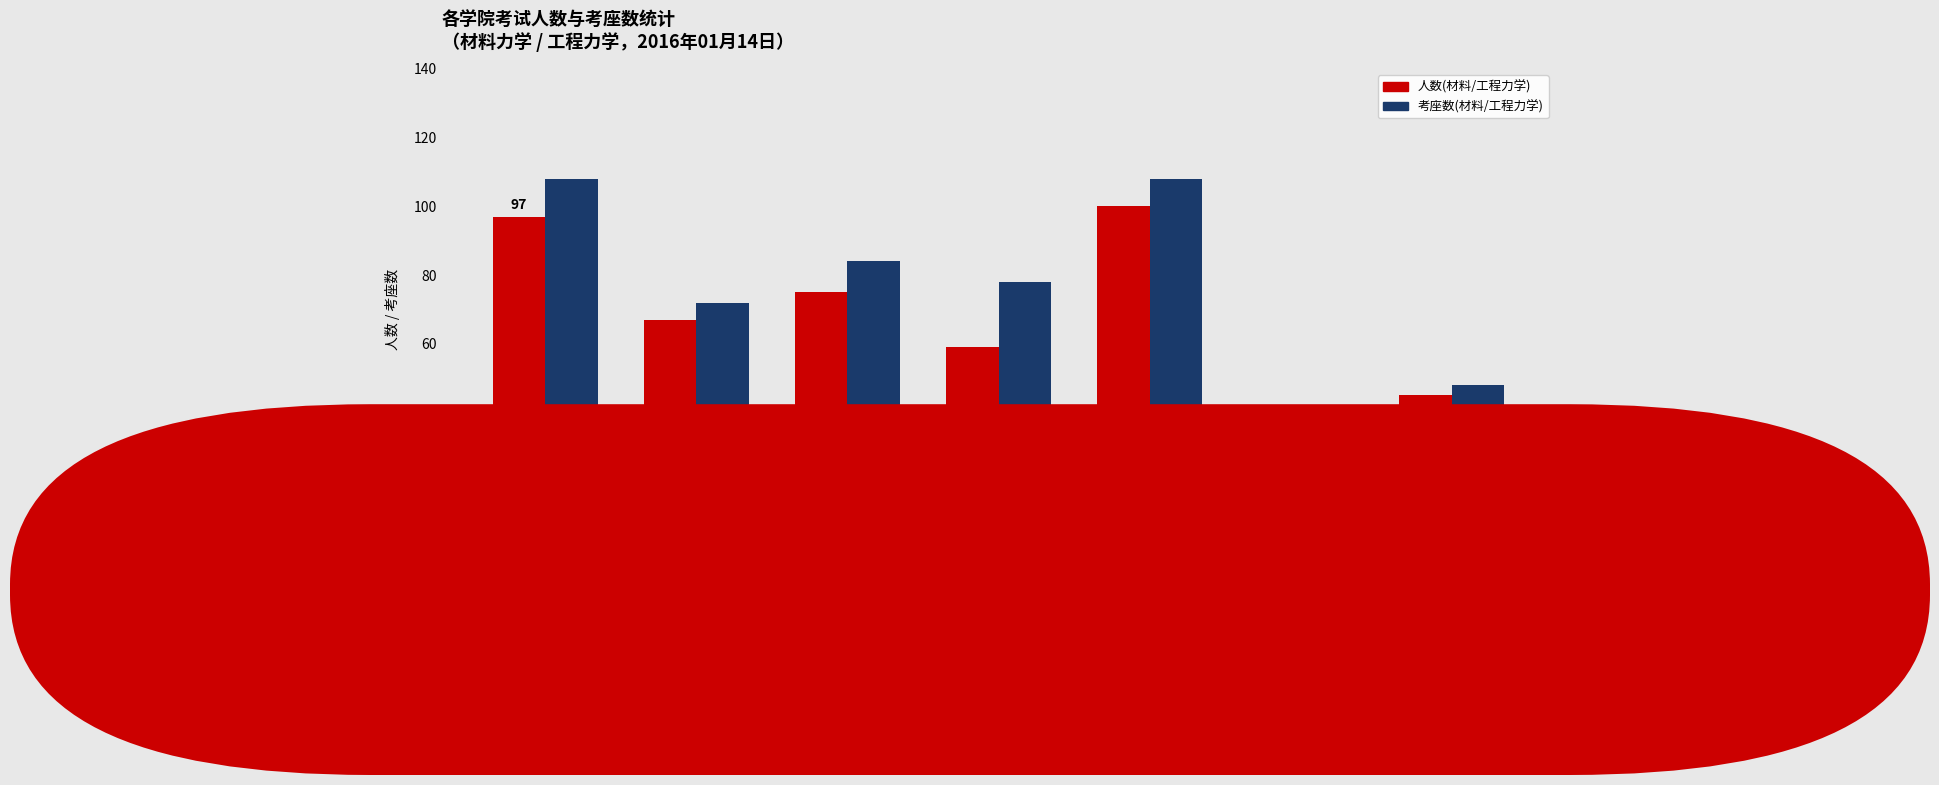

What is the value of the 人数(材料/工程力学) bar at the 1st from the left?

97